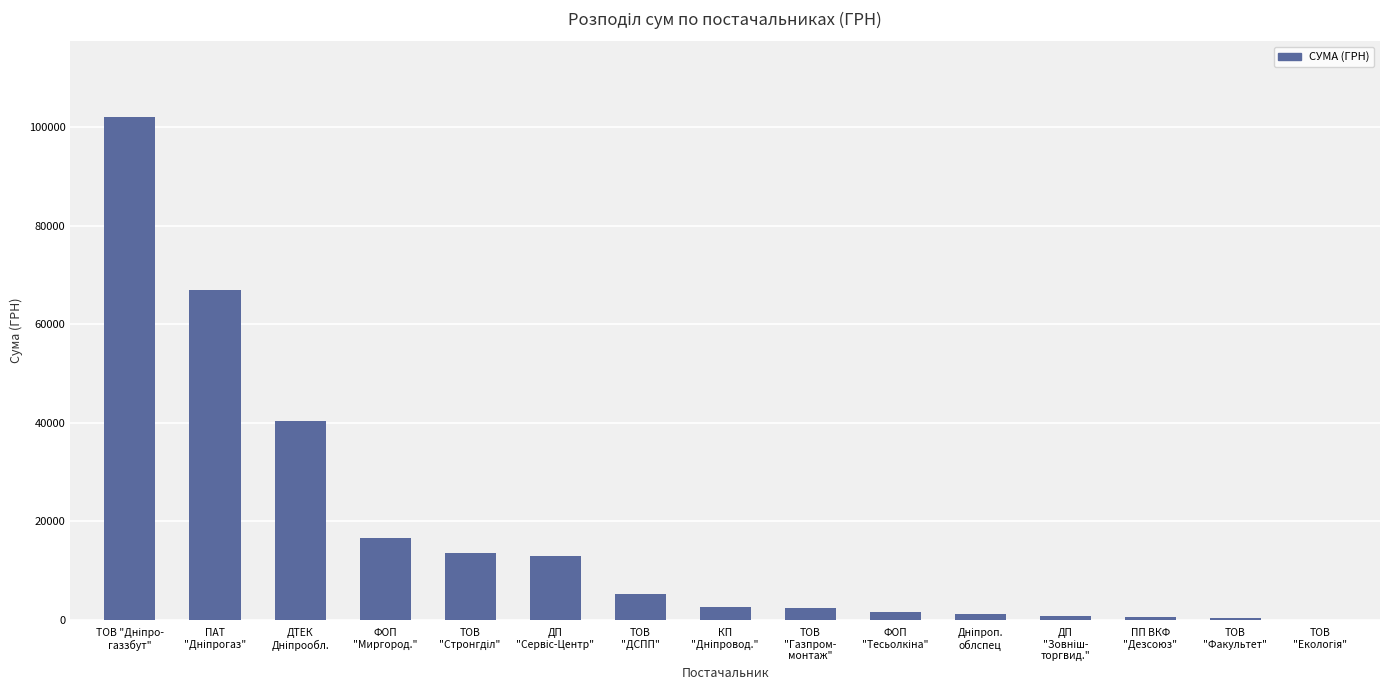

What is the sum of all values?

267572.1